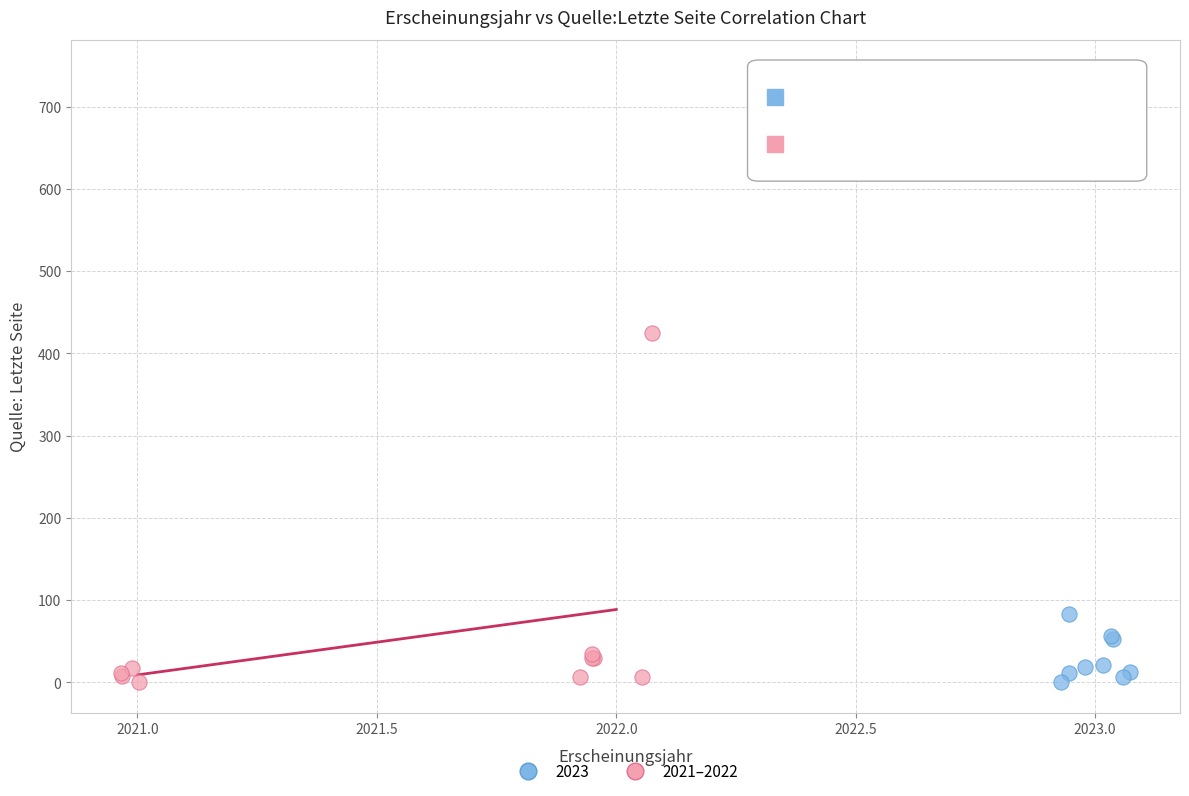

Which series has the widest spread of Y values?

2023